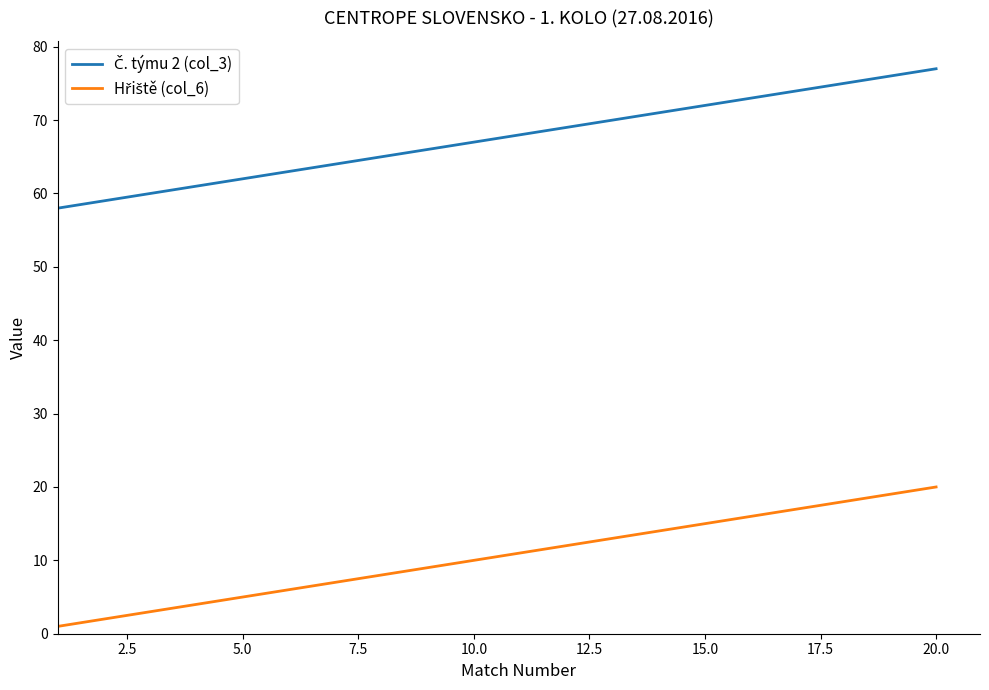

What is the greatest value displayed?

77